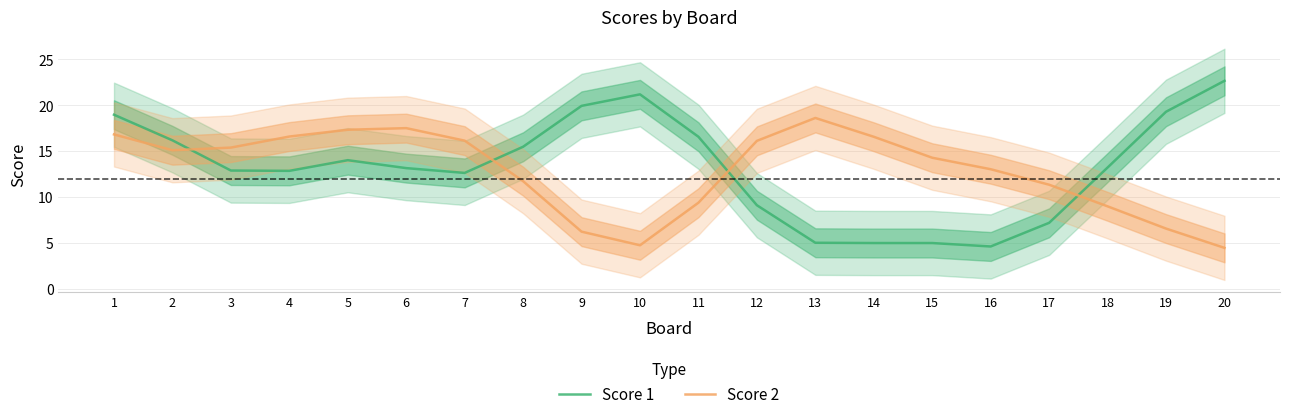

Reading right to left, transcribe all the data shown in this chart.

Score 1: 20=22.7	19=19.3	18=13.2	17=7.2	16=4.6	15=5.0	14=5.0	13=5.0	12=9.1	11=16.6	10=21.2	9=19.9	8=15.5	7=12.6	6=13.2	5=14.0	4=12.9	3=12.9	2=16.2	1=19.0
Score 2: 20=4.5	19=6.6	18=9.0	17=11.3	16=13.0	15=14.3	14=16.6	13=18.6	12=16.1	11=9.4	10=4.7	9=6.2	8=11.7	7=16.1	6=17.5	5=17.3	4=16.6	3=15.4	2=15.1	1=16.8